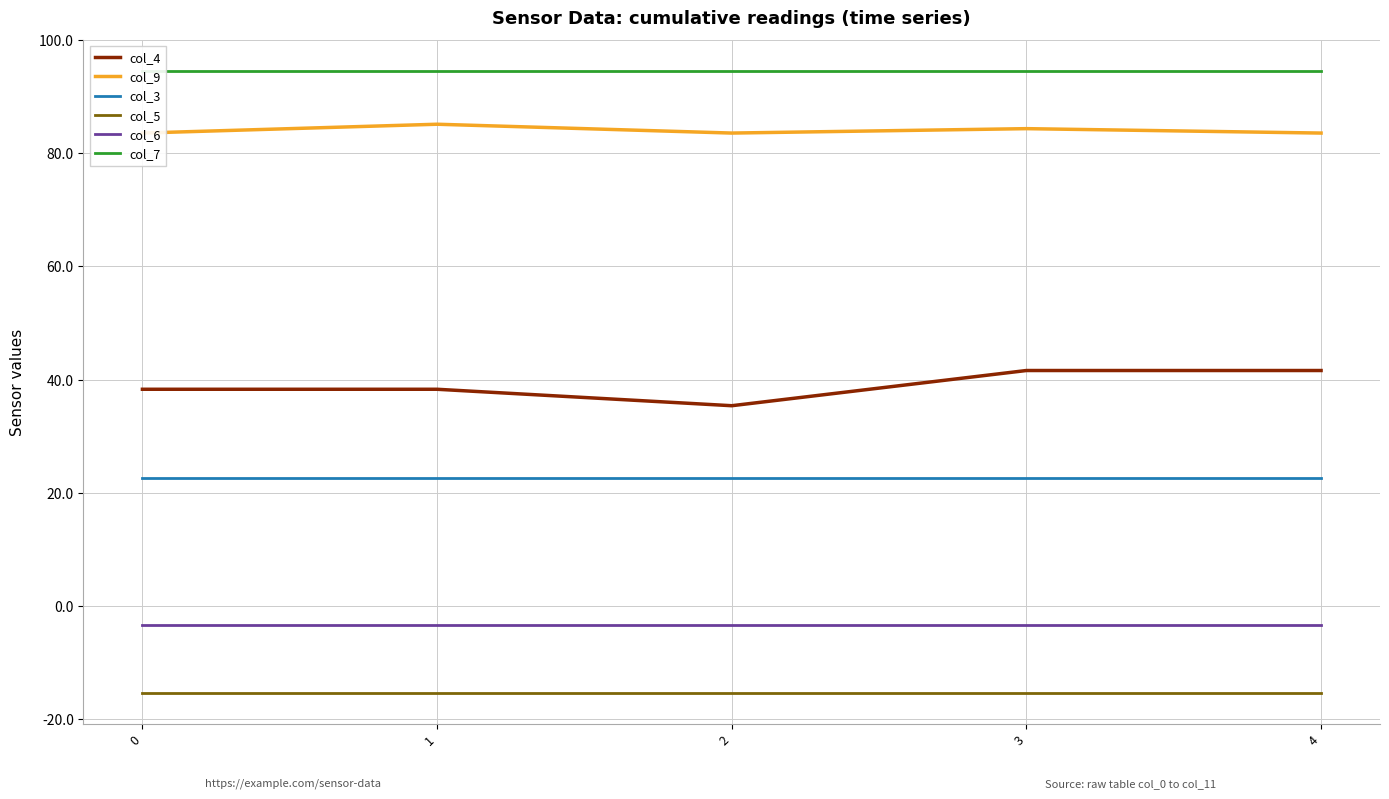

At which category is the sum across all series the highest?

3